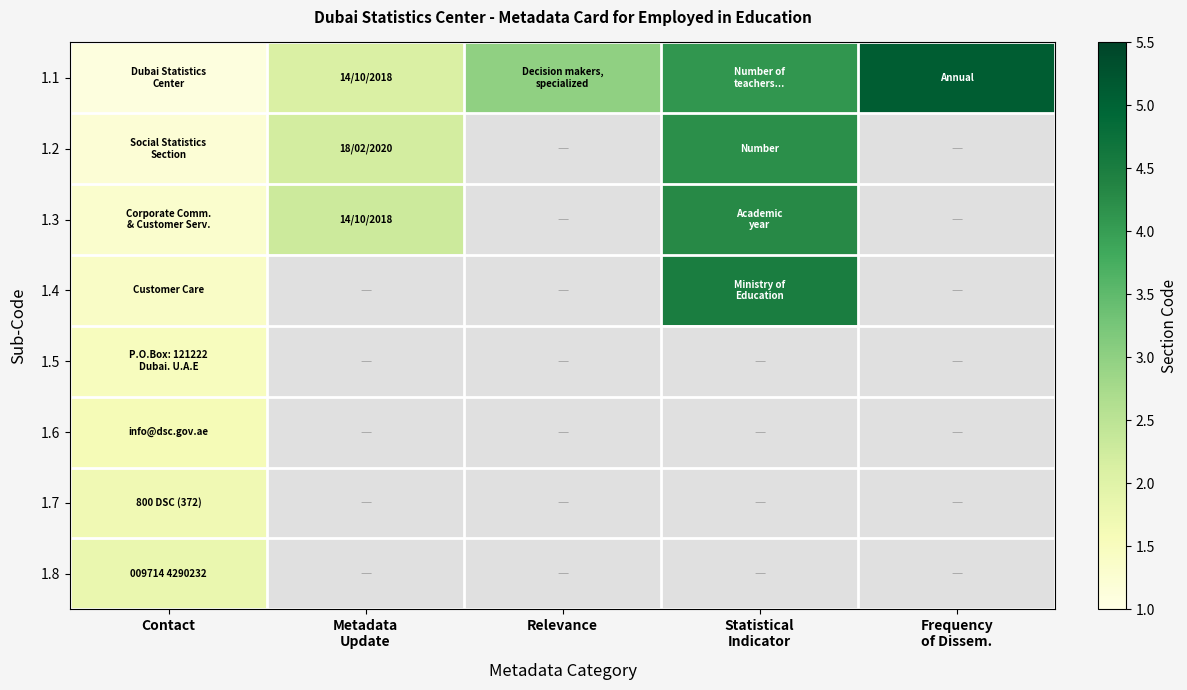

Which series has the largest total across all categories?

1.1